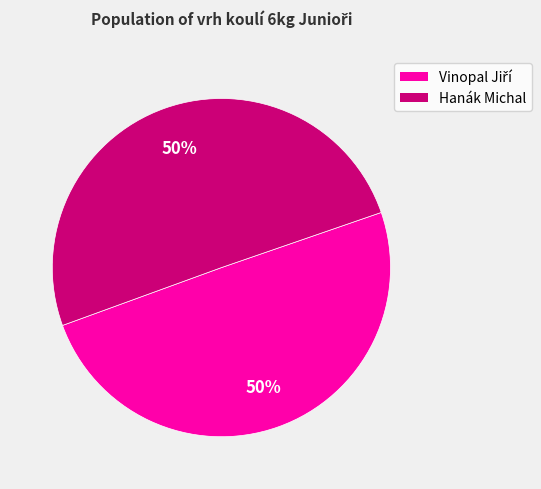

To the nearest percent, what portion does Hanák Michal represent?

50%